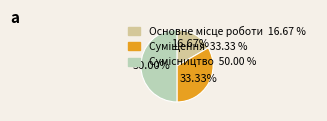

How many slices are in this pie chart?

3